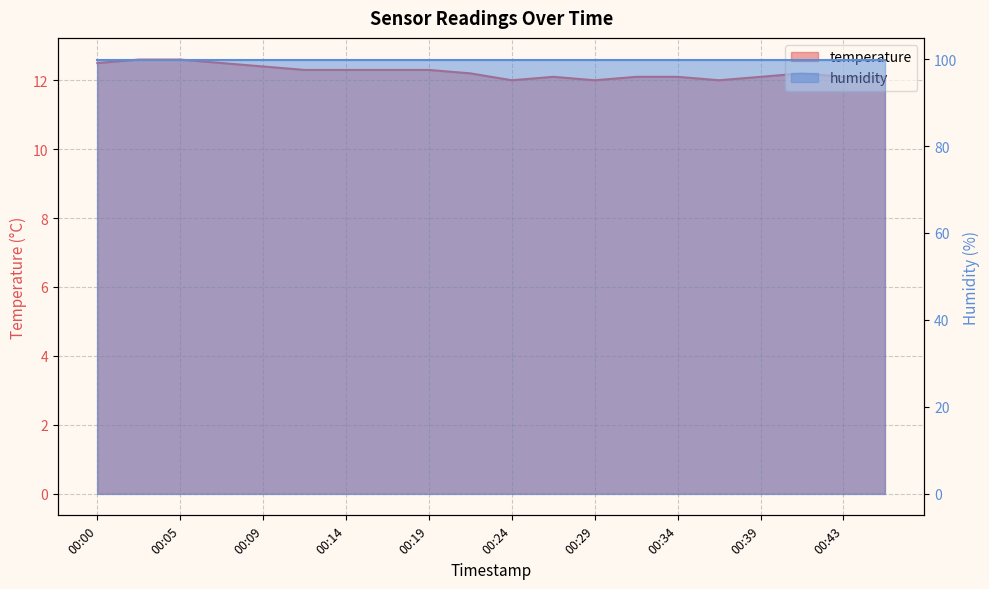

What is the greatest value displayed?

12.6